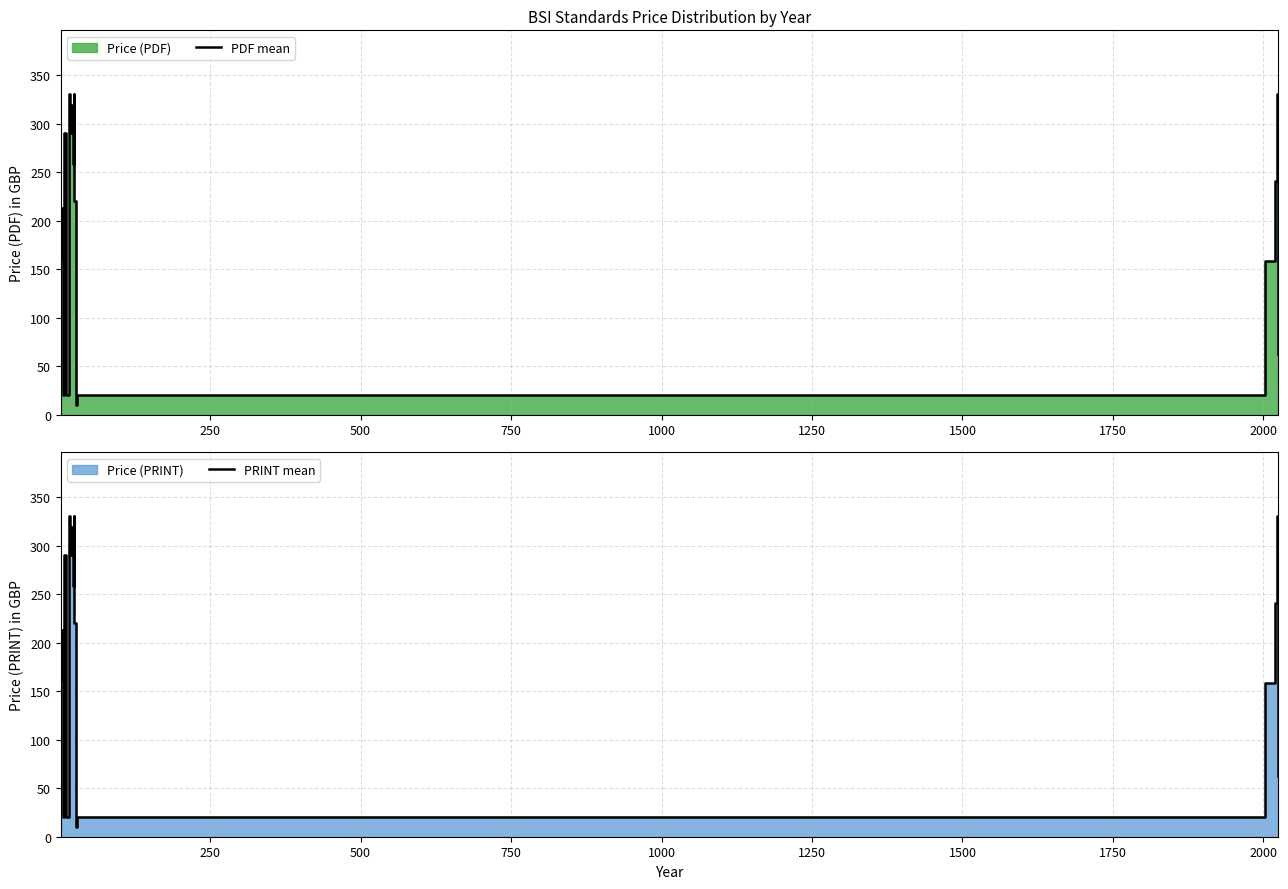

True or false: PDF mean and PRINT mean intersect in this chart.

False